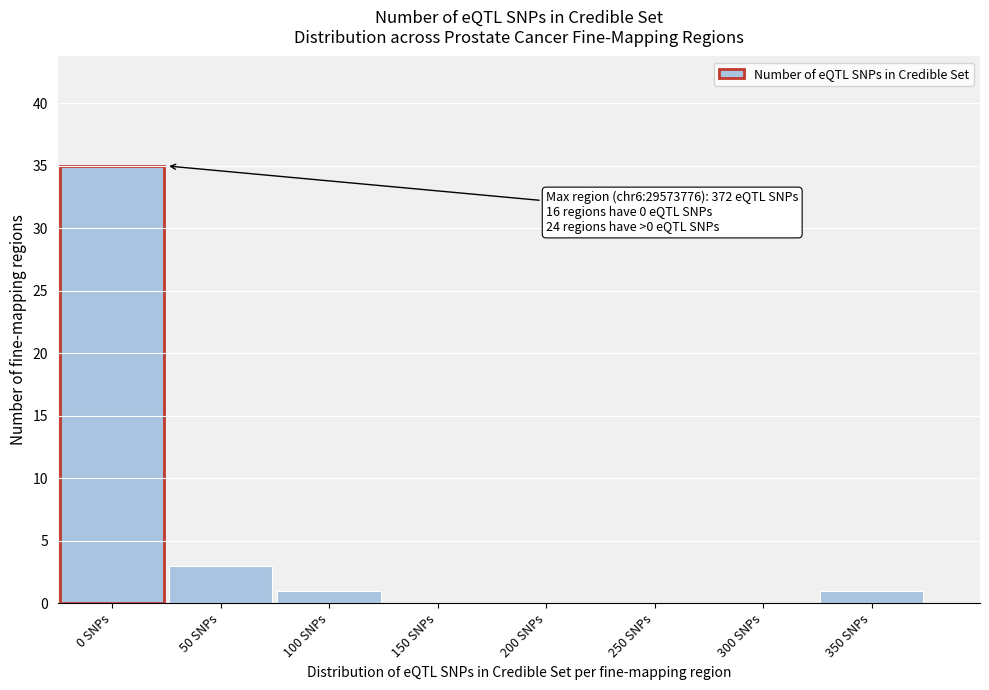

Reading left to right, extract all data points from this chart.

0 SNPs=35	50 SNPs=3	100 SNPs=1	150 SNPs=0	200 SNPs=0	250 SNPs=0	300 SNPs=0	350 SNPs=1